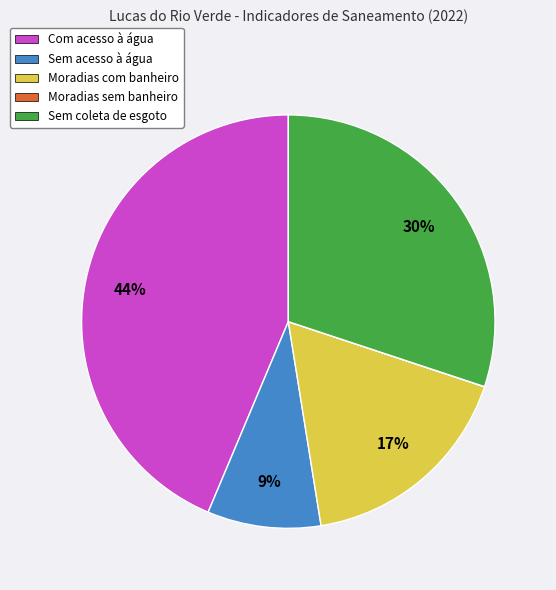

True or false: Sem coleta de esgoto accounts for 16% of the total.

False